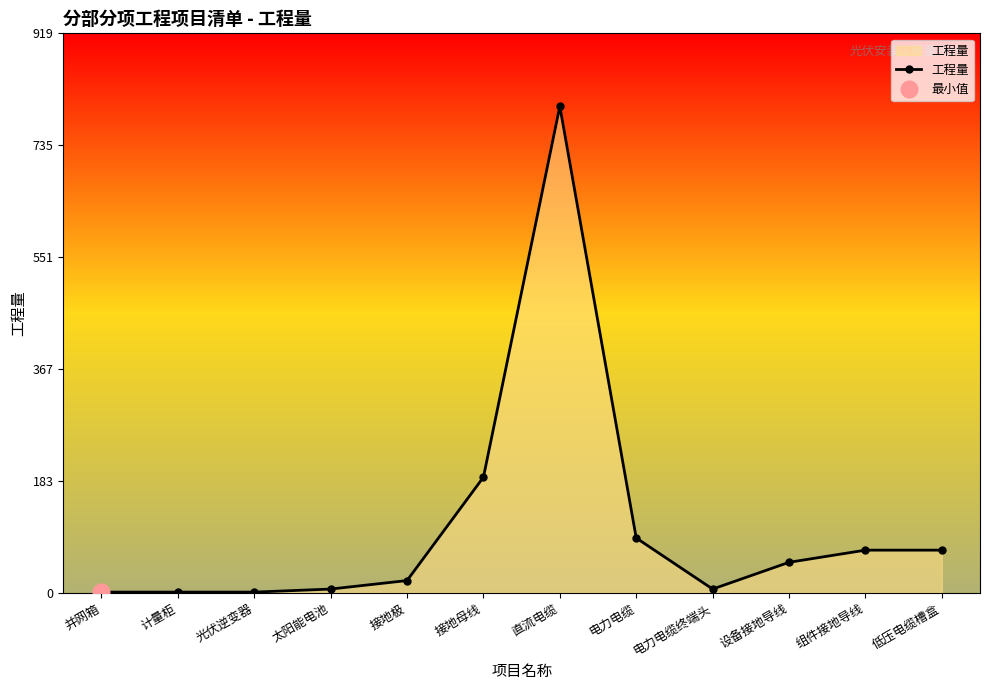

What is the smallest value displayed?

1